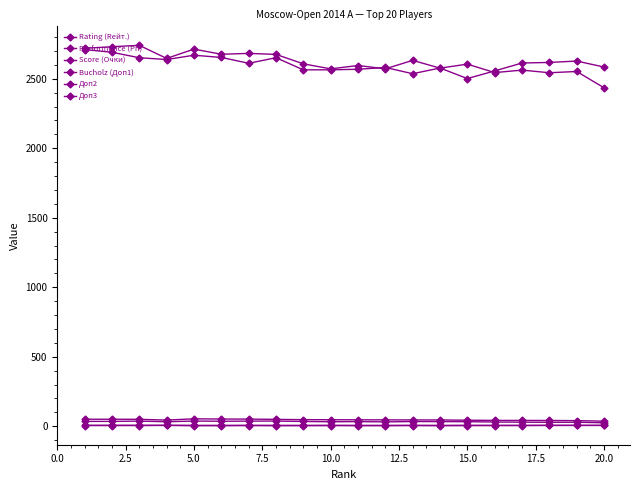

How many data points in Доп3 are less than 33?

8